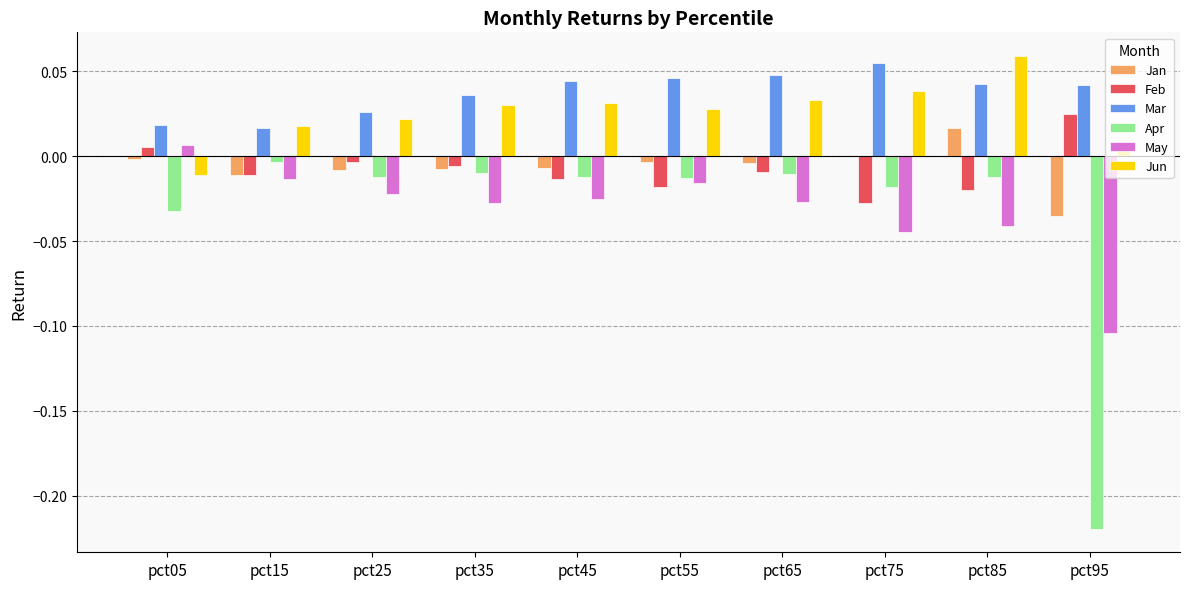

Does the chart contain stacked bars?

No